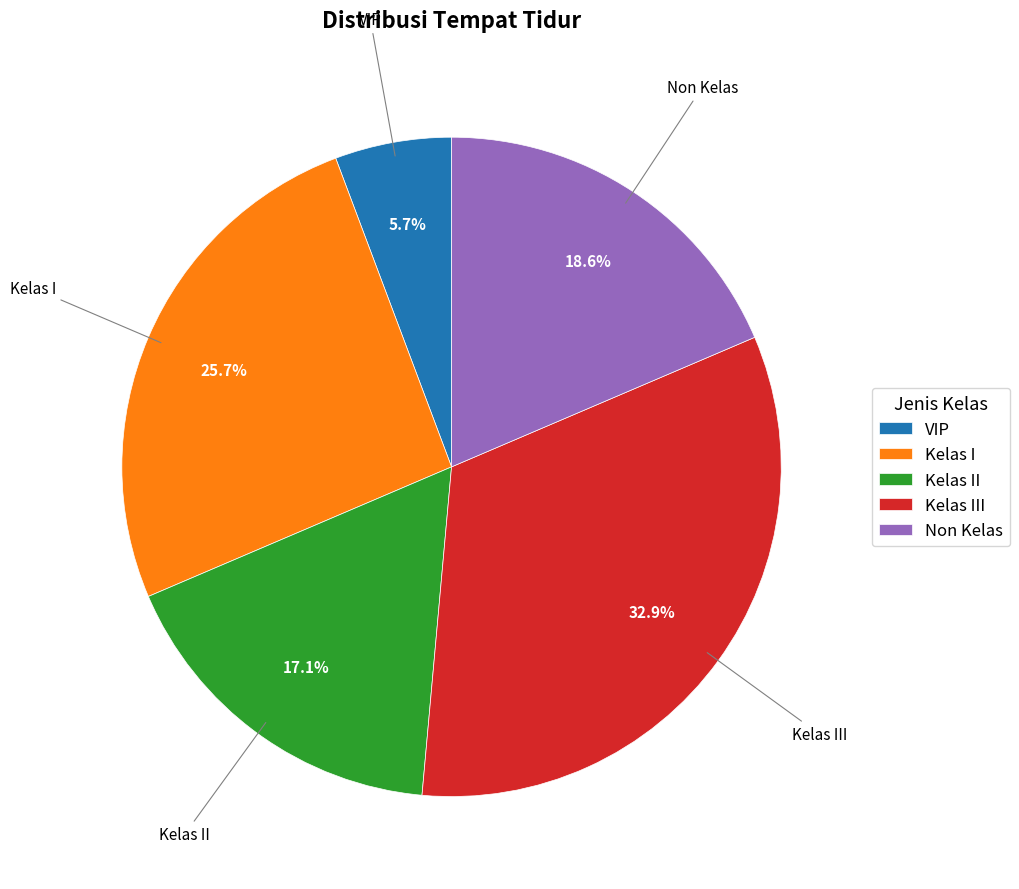

To the nearest percent, what percentage of the pie is Non Kelas?

19%